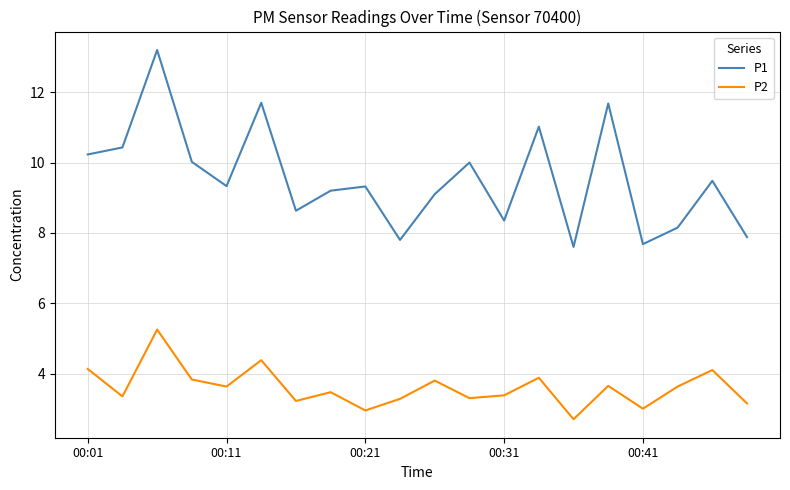

Which series has the widest spread of values?

P1